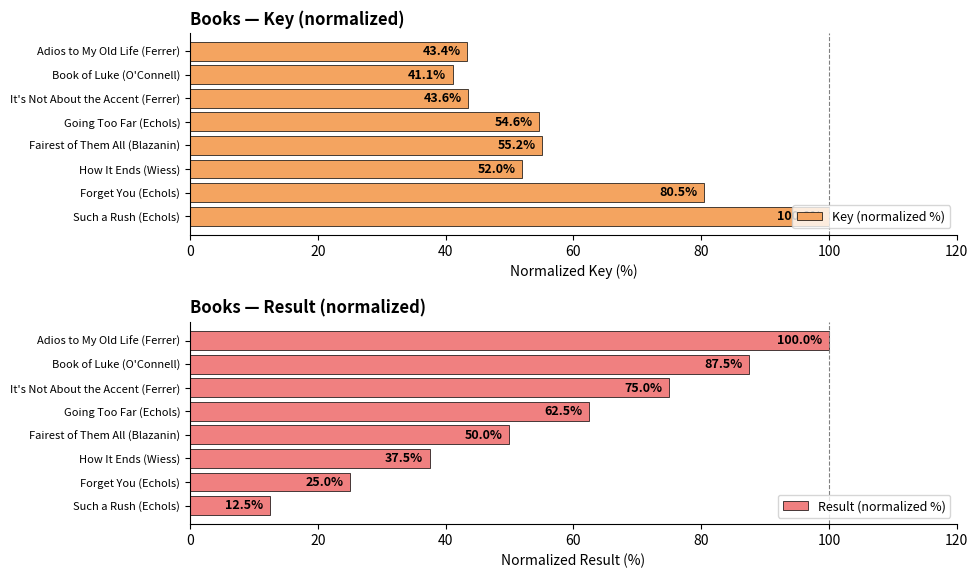

Where is Result (normalized %) nearest to the value 56?

Fairest of Them All (Blazanin)